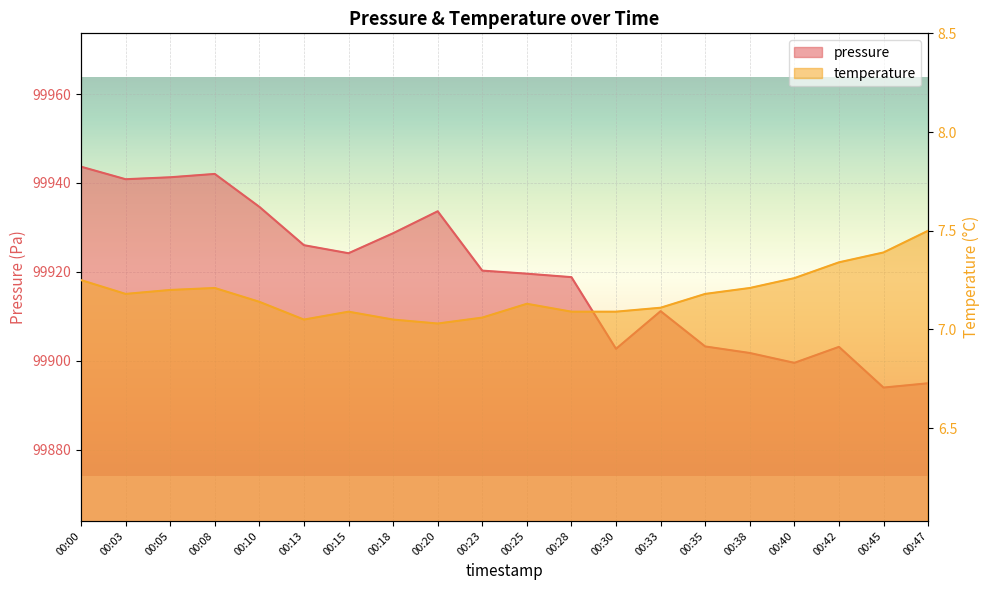

Reading left to right, what are all the values shown in this chart?

pressure: 99943.7	99940.8	99941.3	99942.0	99934.6	99926.0	99924.2	99928.7	99933.6	99920.3	99919.6	99918.8	99902.7	99911.2	99903.2	99901.8	99899.5	99903.1	99894.0	99894.9
temperature: 7.2	7.2	7.2	7.2	7.1	7.0	7.1	7.0	7.0	7.1	7.1	7.1	7.1	7.1	7.2	7.2	7.3	7.3	7.4	7.5